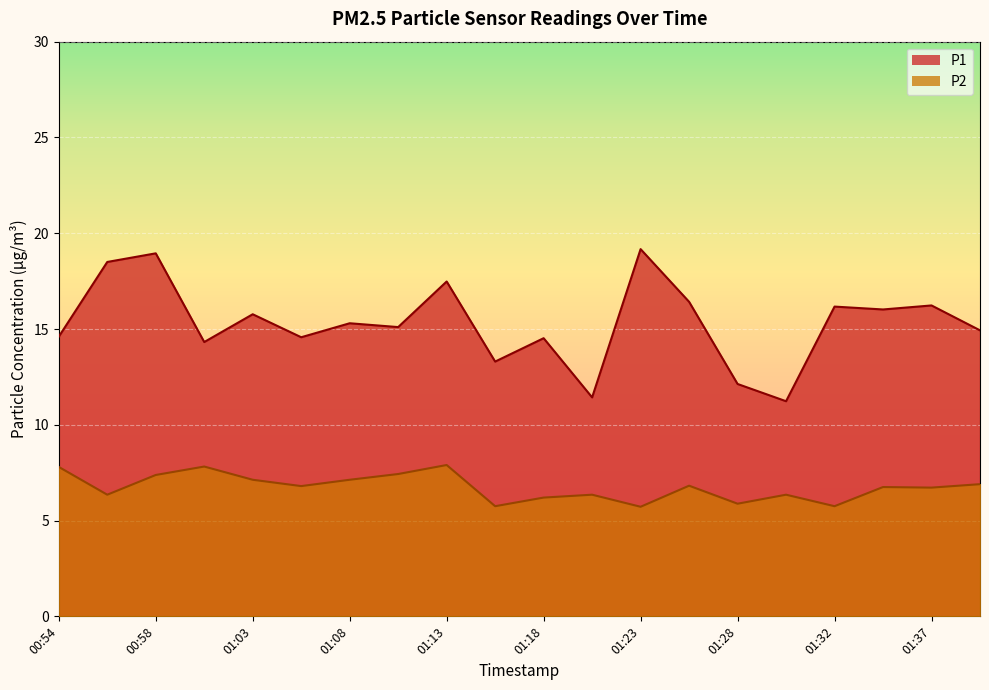

Is the value of P2 at 01:11 greater than the value of P1 at 01:30?

No